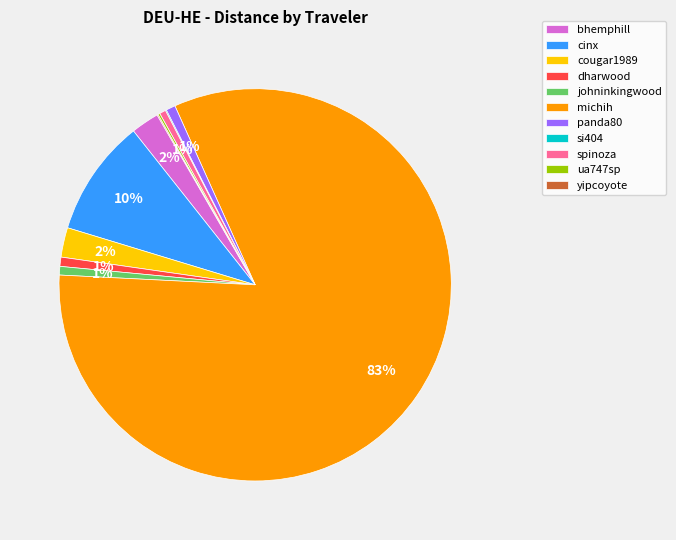

To the nearest percent, what is the difference between the largest and smallest slice percentages?

82%